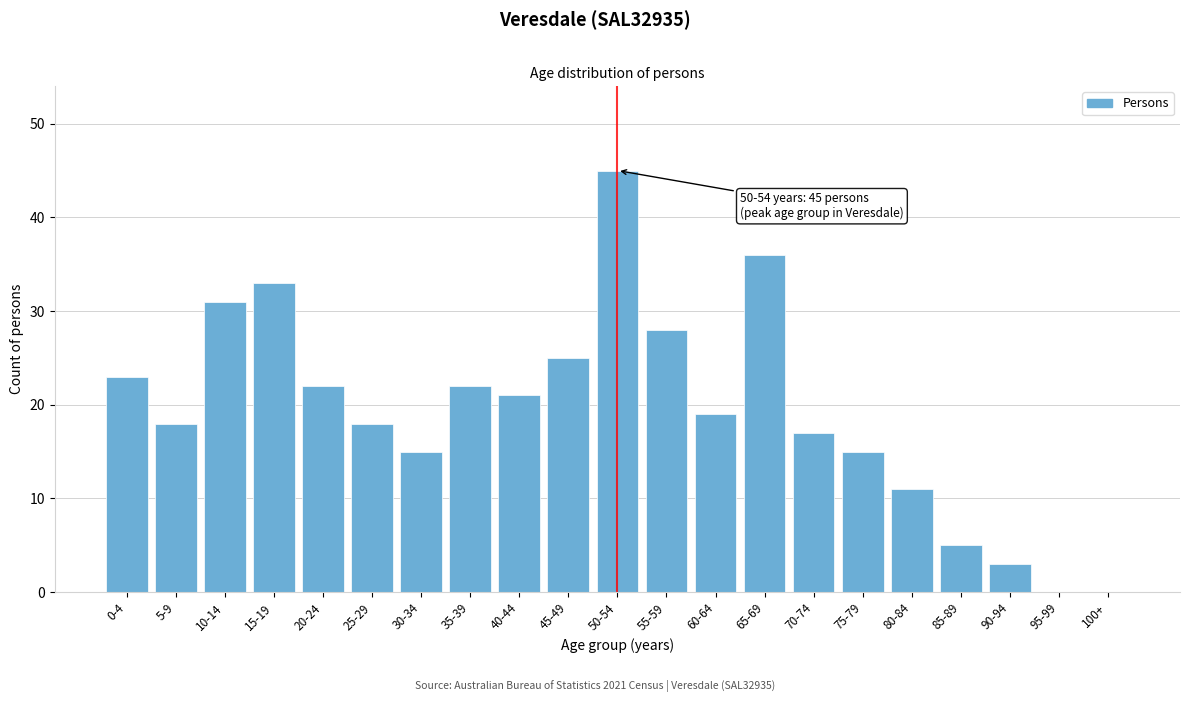

Reading left to right, what are all the values shown in this chart?

0-4=23	5-9=18	10-14=31	15-19=33	20-24=22	25-29=18	30-34=15	35-39=22	40-44=21	45-49=25	50-54=45	55-59=28	60-64=19	65-69=36	70-74=17	75-79=15	80-84=11	85-89=5	90-94=3	95-99=0	100+=0